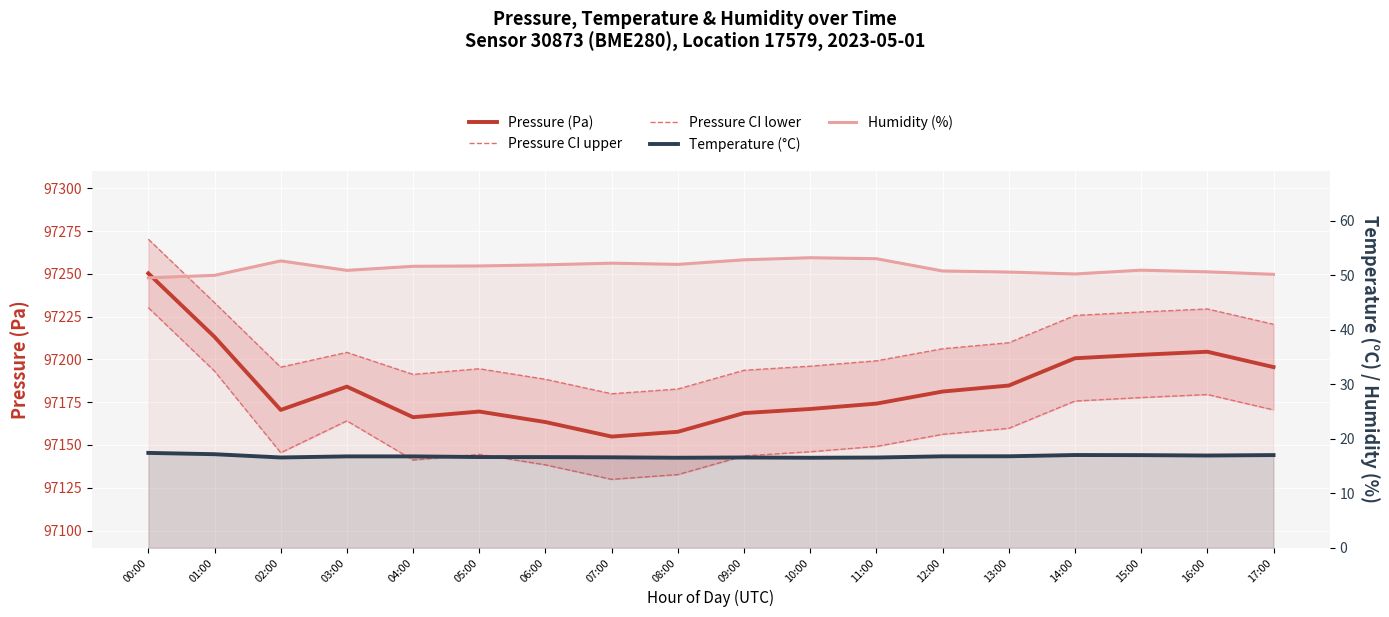

What is the total value across all series at 15:00?

291676.0